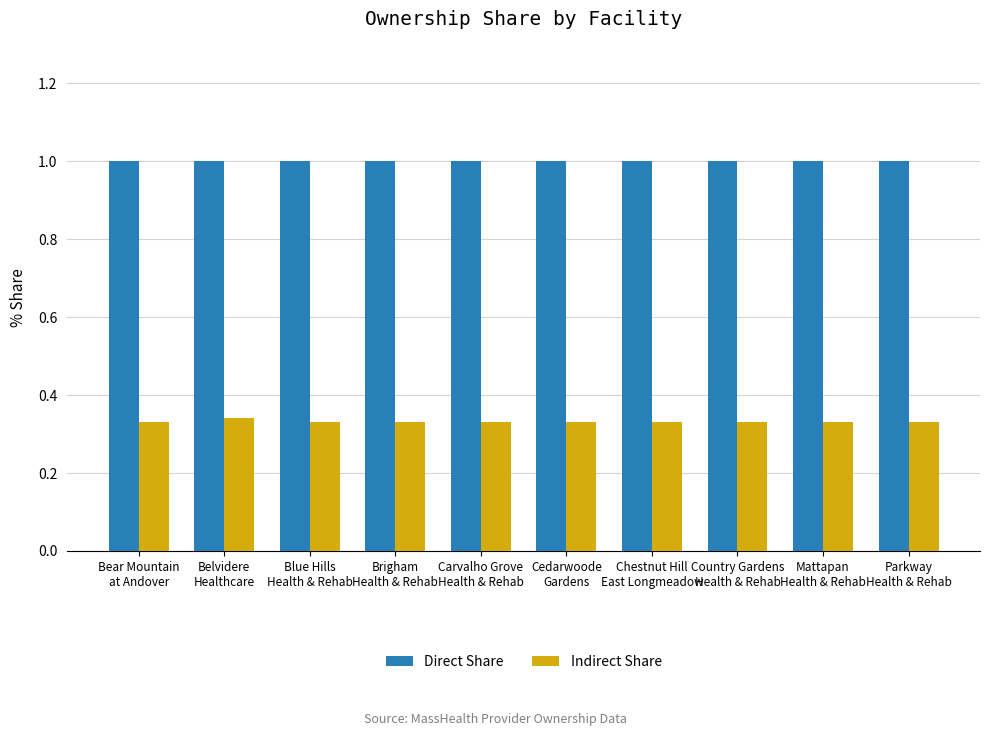

What is the label of the 2nd bar from the left?

Belvidere
Healthcare